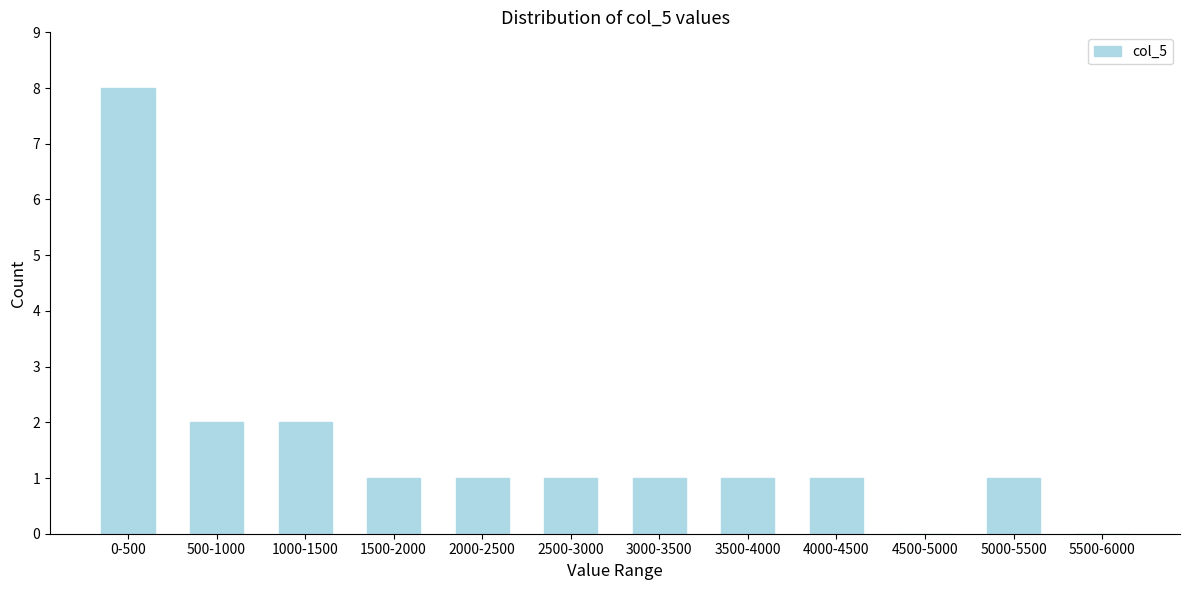

Reading left to right, extract all data points from this chart.

0-500=8	500-1000=2	1000-1500=2	1500-2000=1	2000-2500=1	2500-3000=1	3000-3500=1	3500-4000=1	4000-4500=1	4500-5000=0	5000-5500=1	5500-6000=0